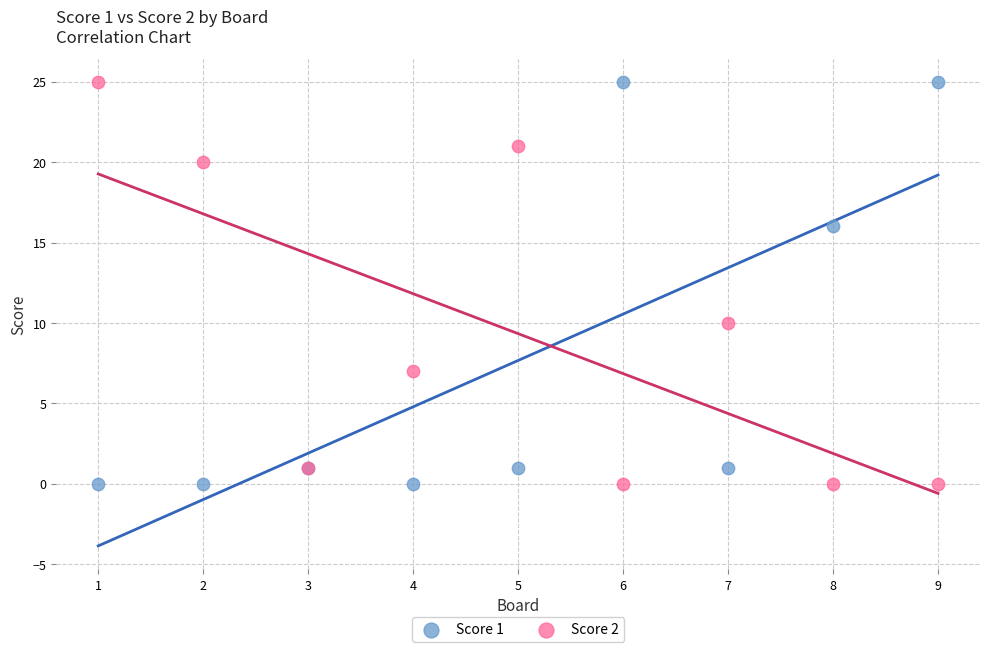

What is the X range (max minus min) for the scatter plot?

8